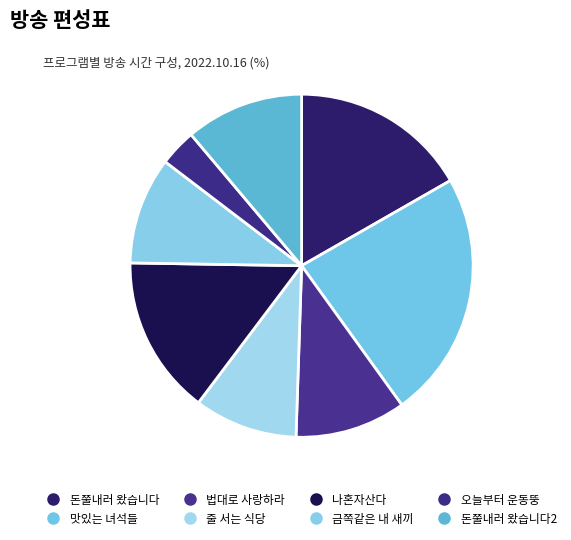

How many slices are in this pie chart?

8